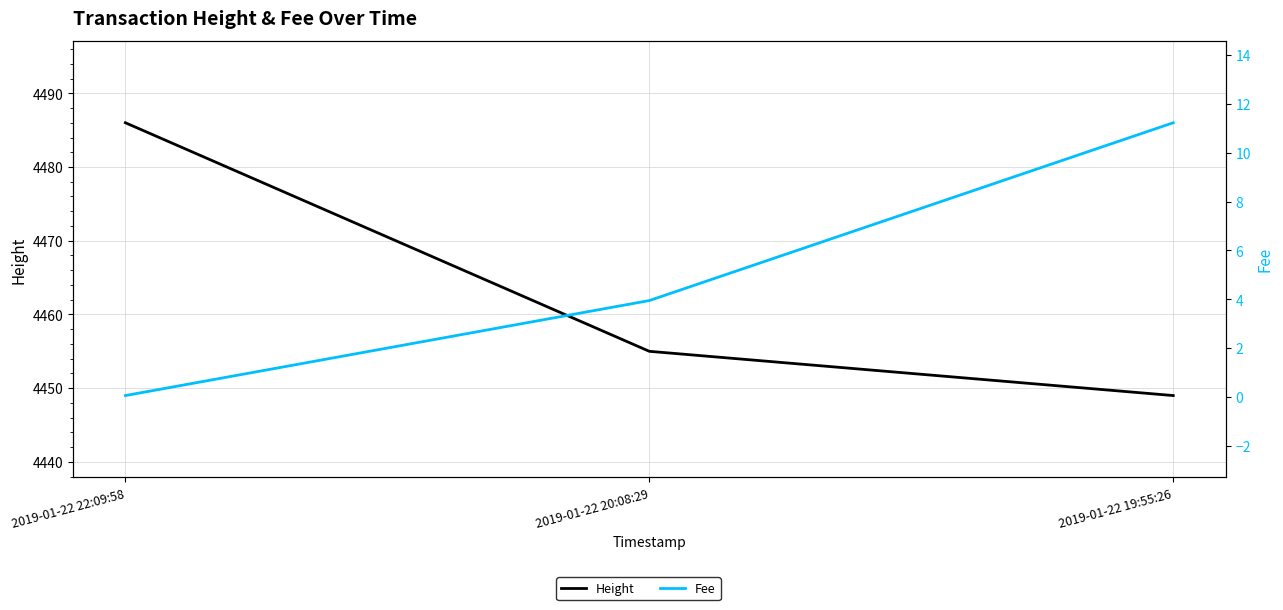

What is the label of the 1st point from the right?

2019-01-22 19:55:26